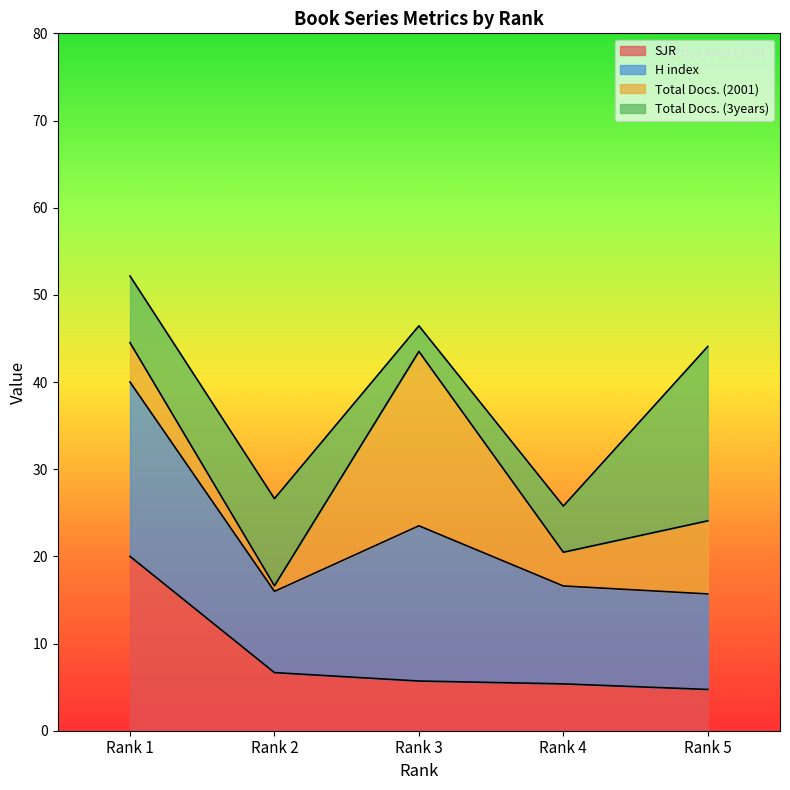

At which label does SJR reach its minimum?

Rank 5